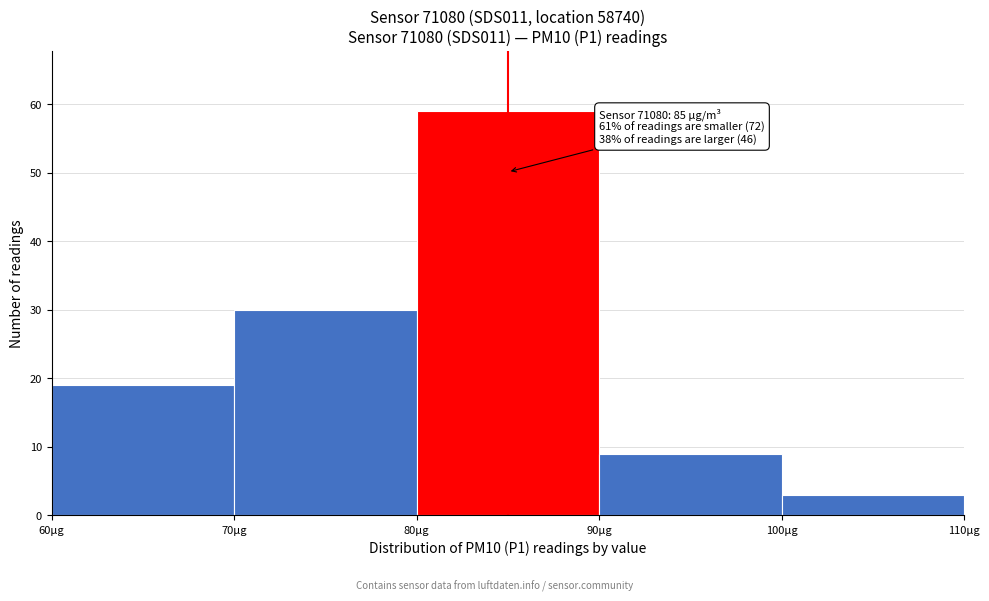

Which range on the x-axis has the tallest bar?

80 to 90